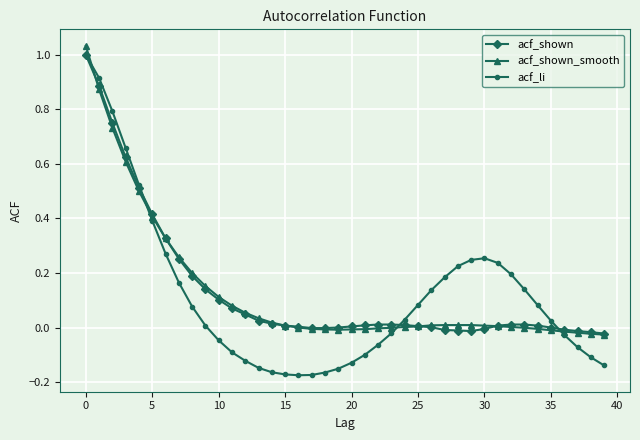

Which series has the largest range (max minus min)?

acf_li